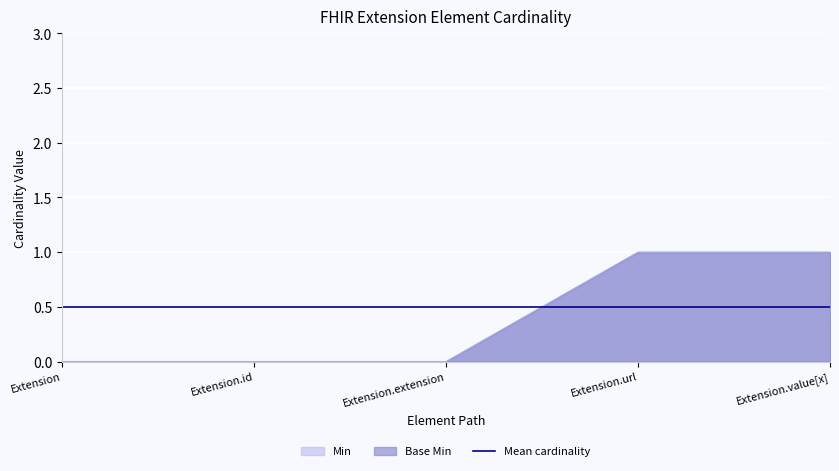

Which has a higher value, Extension.id or Extension?

Extension.id